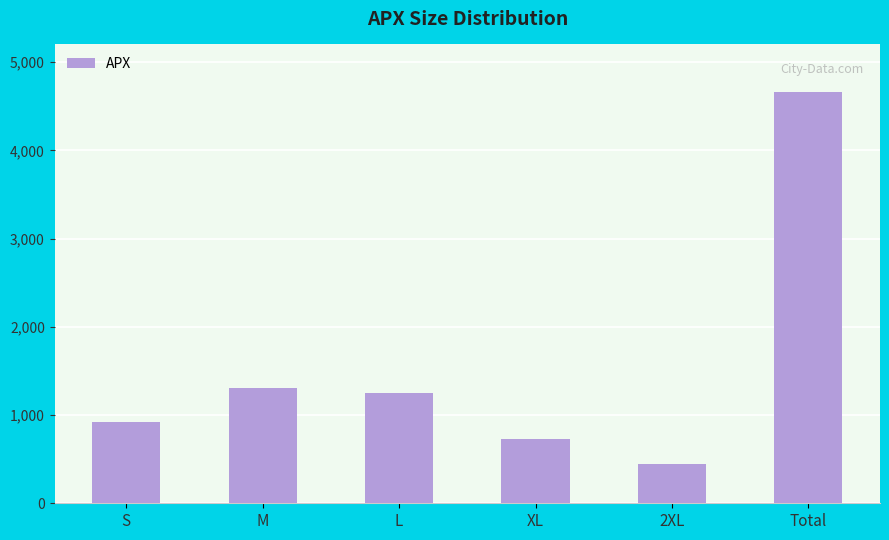

Rank the categories by value from highest to lowest.

Total, M, L, S, XL, 2XL